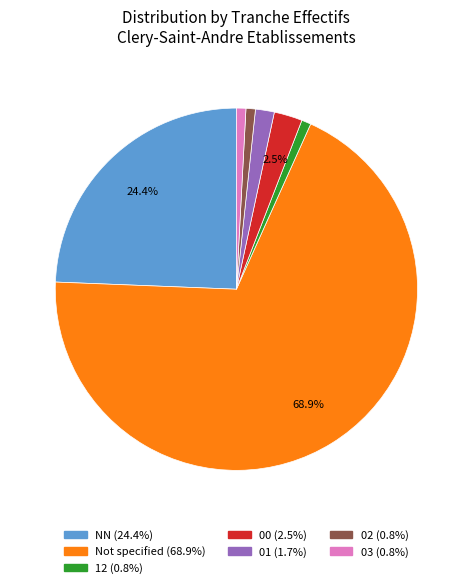

Is there any slice that represents more than half of the pie?

Yes